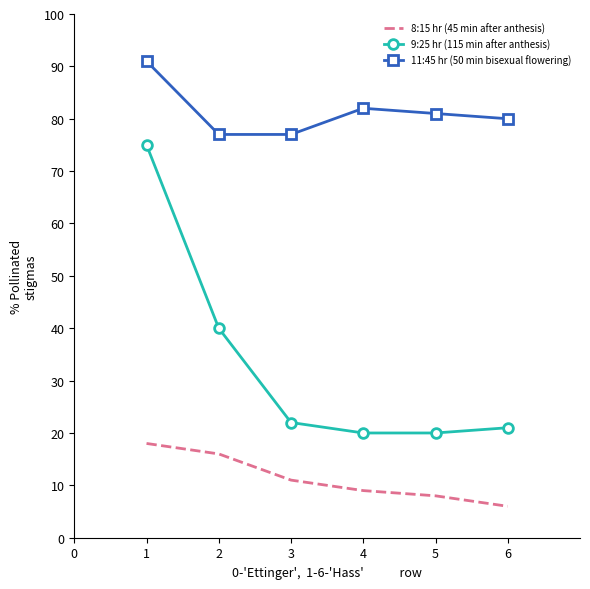

The 11:45 hr (50 min bisexual flowering) series shows 80 at 6. True or false?

True